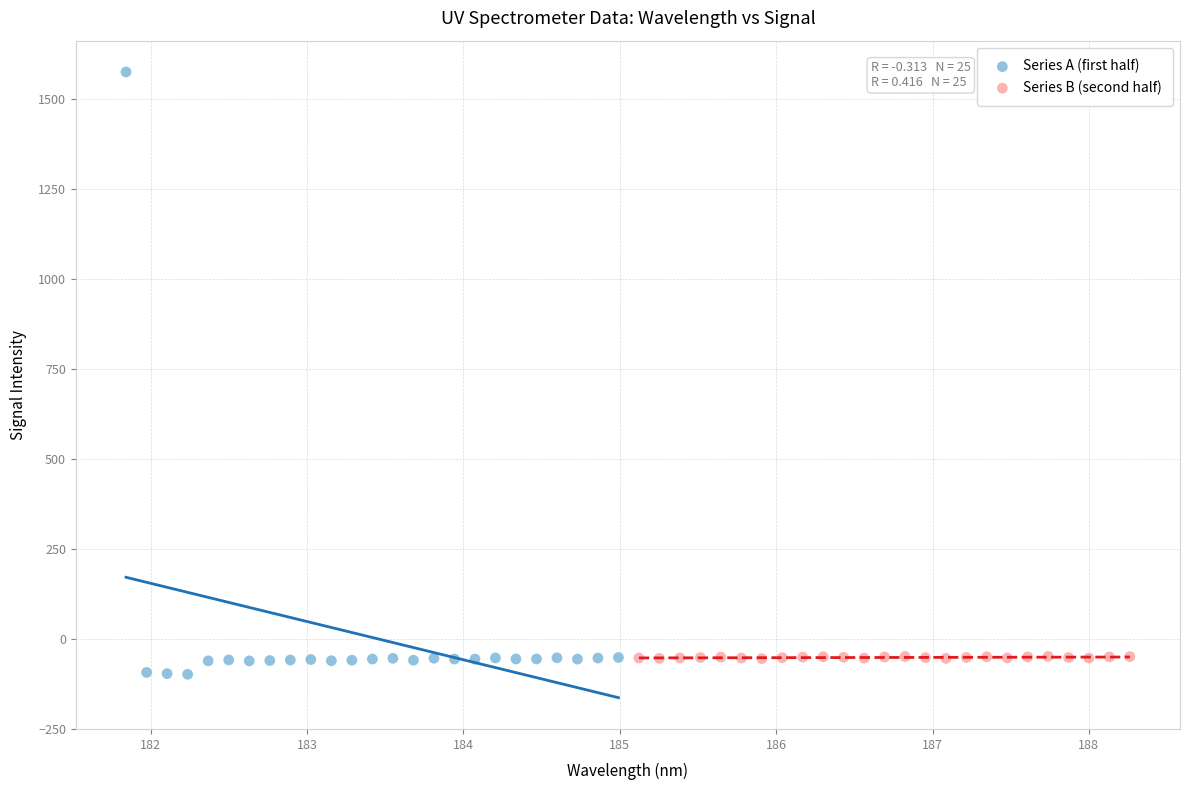

Which series contains the lowest Y value?

Series A (first half)